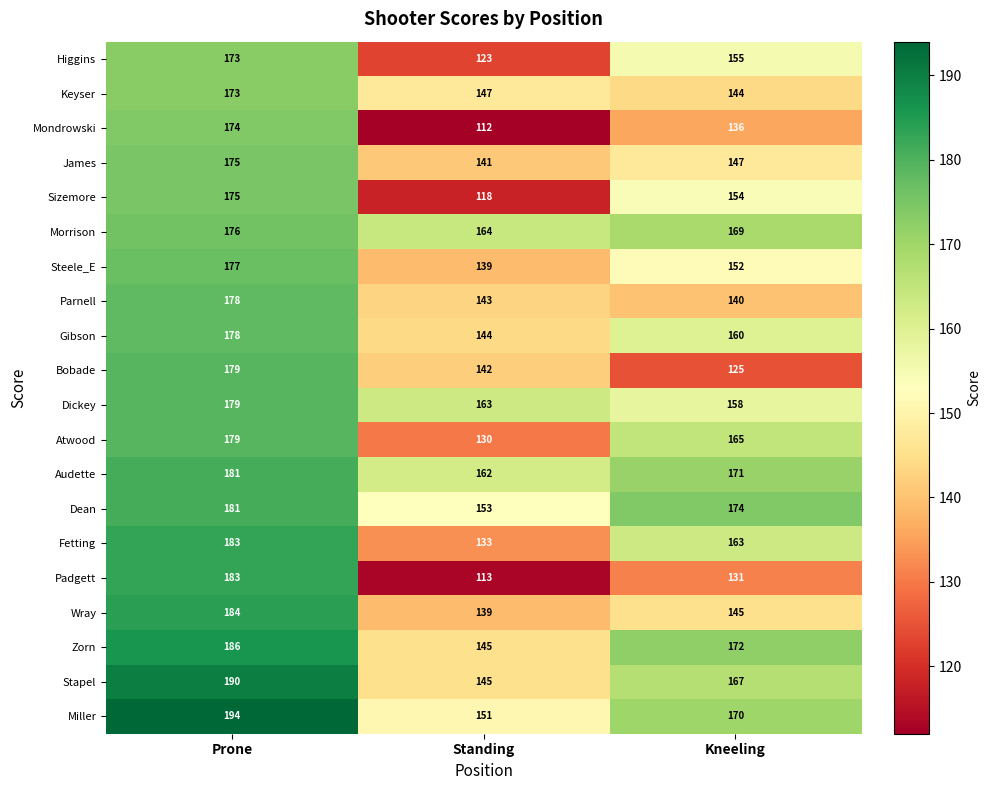

True or false: Stapel has a value of 107 at Kneeling.

False